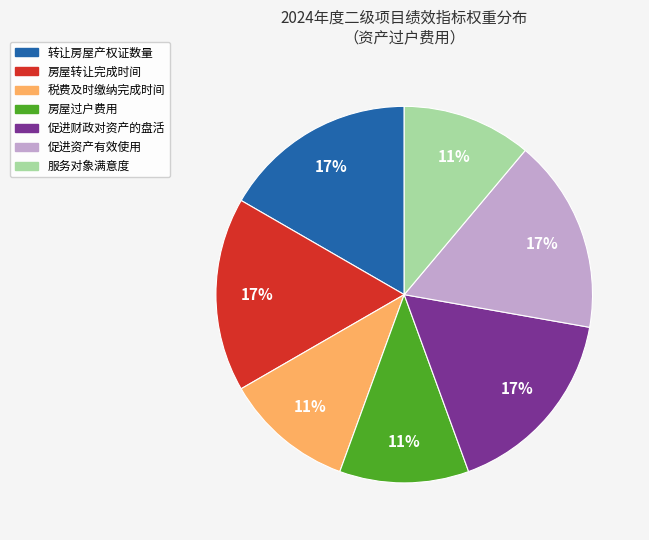

What is the ratio of the value at 促进财政对资产的盘活 to the value at 服务对象满意度?

1.5